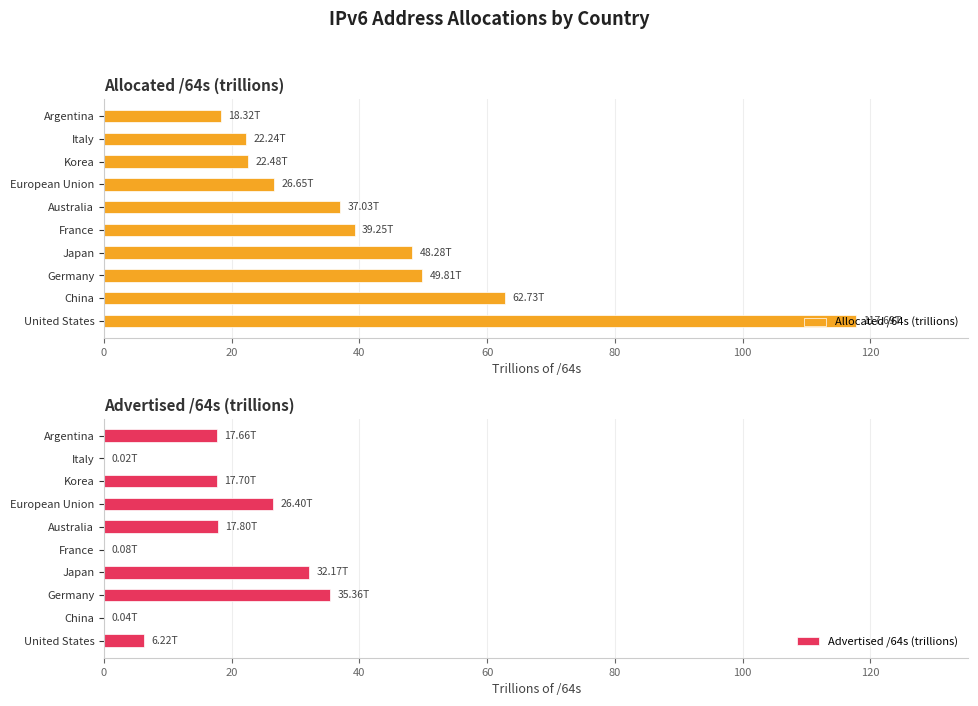

Rank the series by their average value, from highest to lowest.

Allocated /64s (trillions), Advertised /64s (trillions)